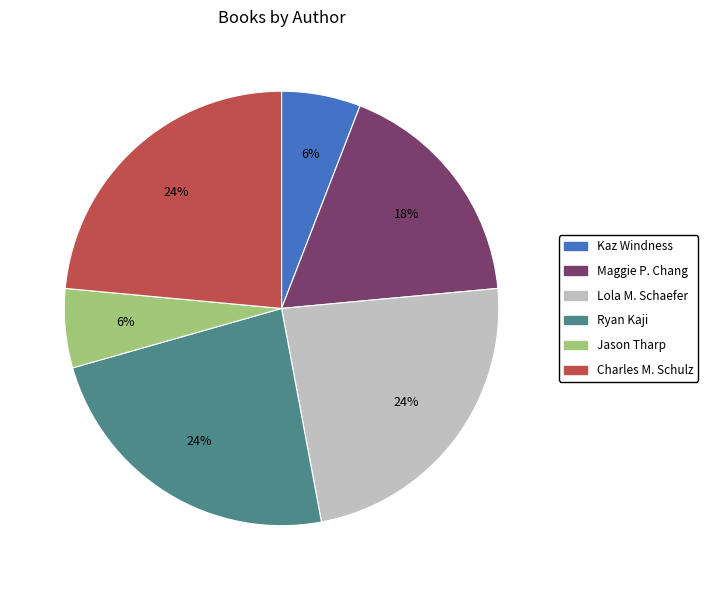

Is it true that Maggie P. Chang is 18% of the pie?

True